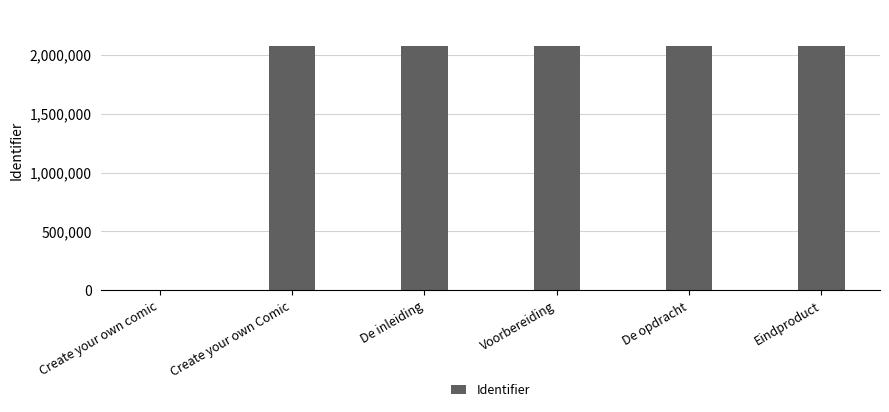

What is the greatest value displayed?

2071728